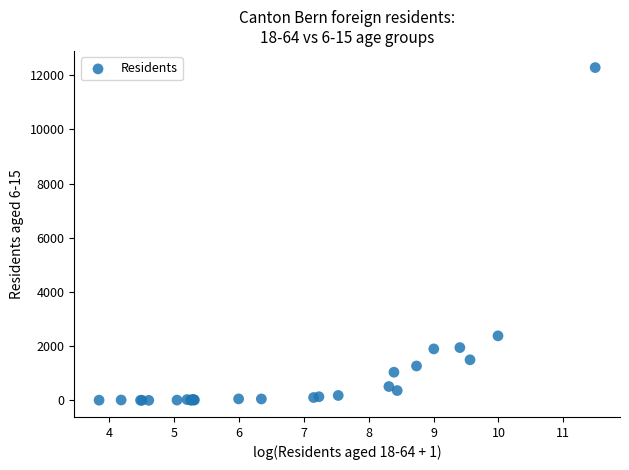

What Y value in the scatter plot is closest to 6144?

2383